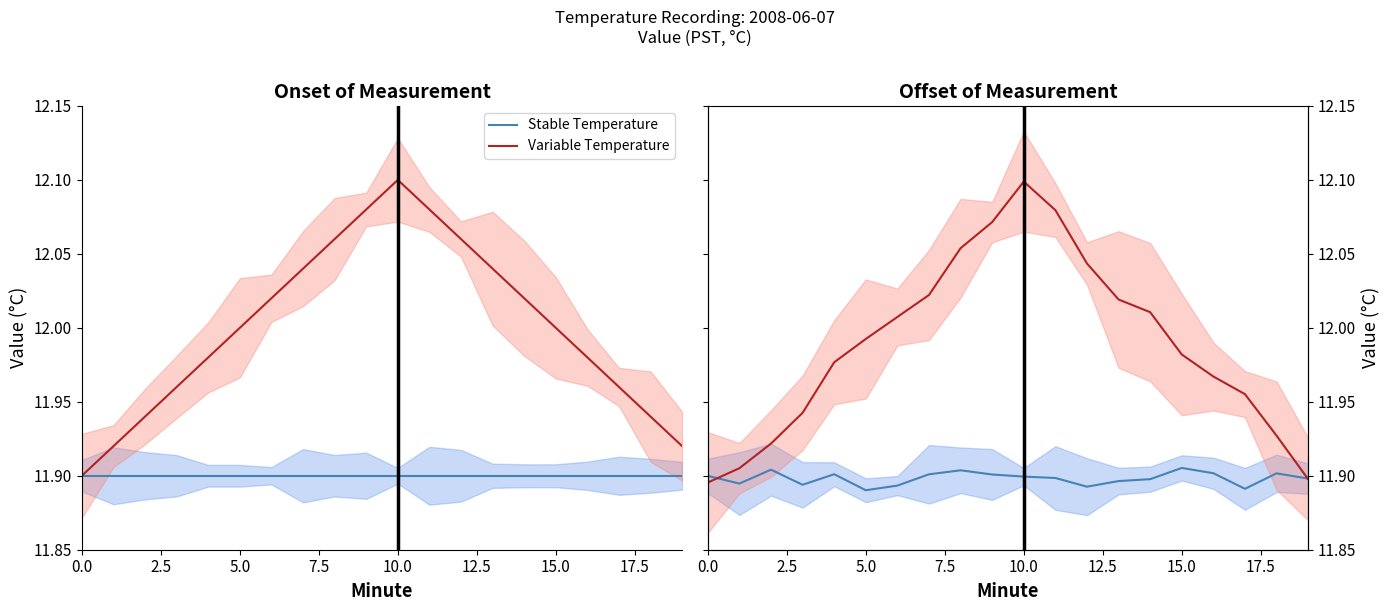

True or false: Stable Temperature and Variable Temperature cross at least once.

True